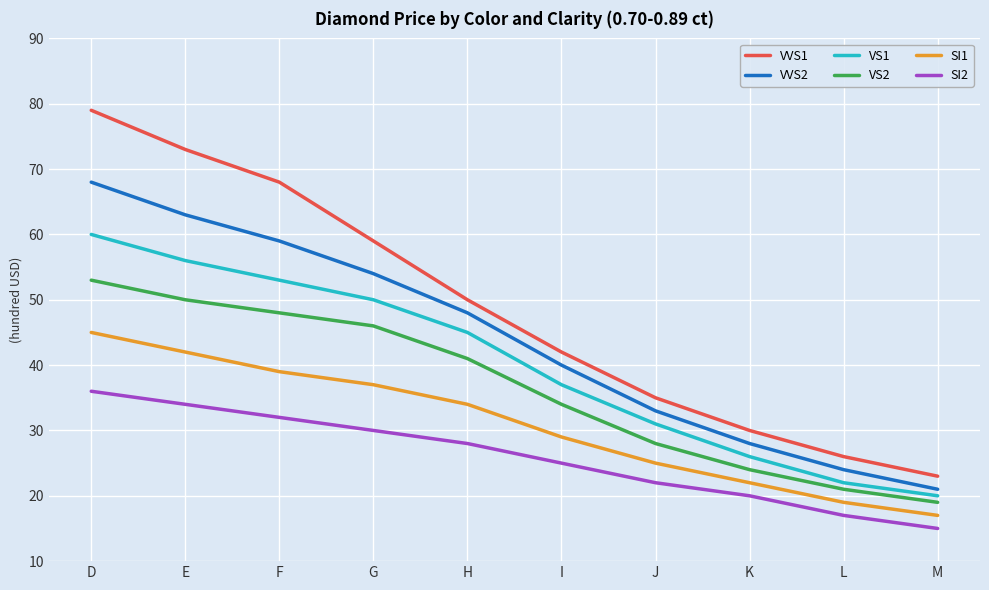

What is the average value of the SI1 series?

31